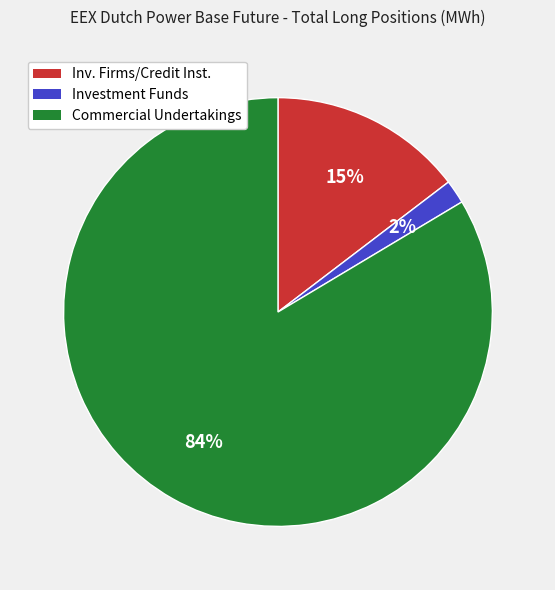

Count the number of slices in the pie.

3